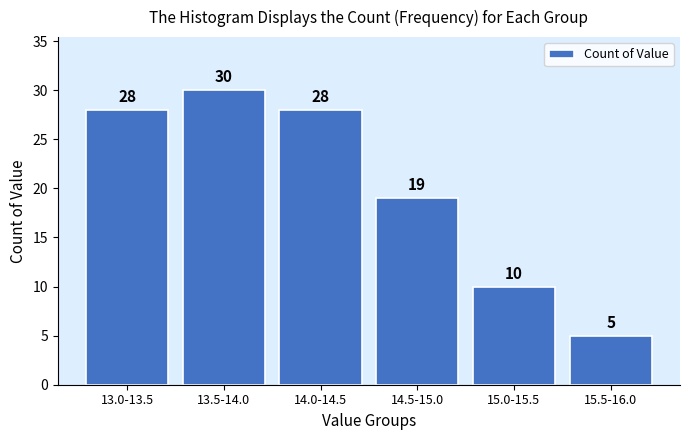

Reading left to right, list all the values displayed in this chart.

13.0-13.5=28	13.5-14.0=30	14.0-14.5=28	14.5-15.0=19	15.0-15.5=10	15.5-16.0=5